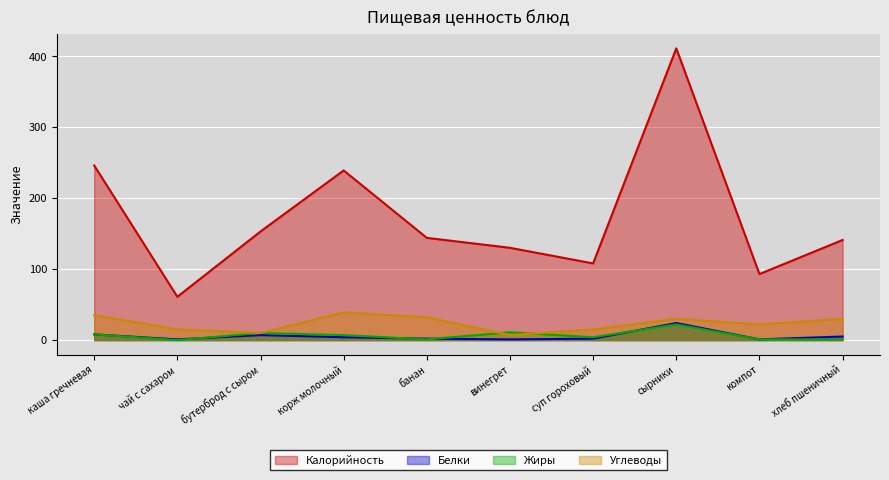

True or false: Белки has more than 1 points higher than both neighbors.

True